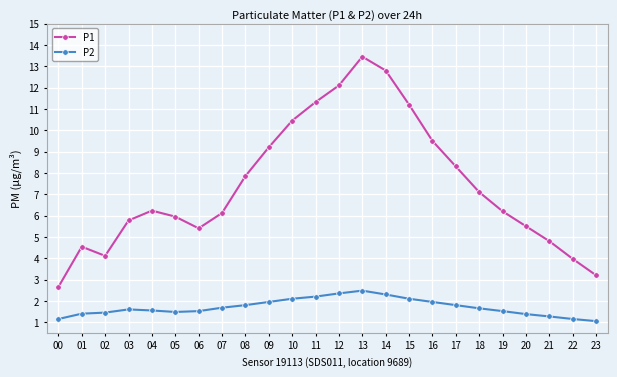

True or false: P1 has more than 1 interior local peaks.

True